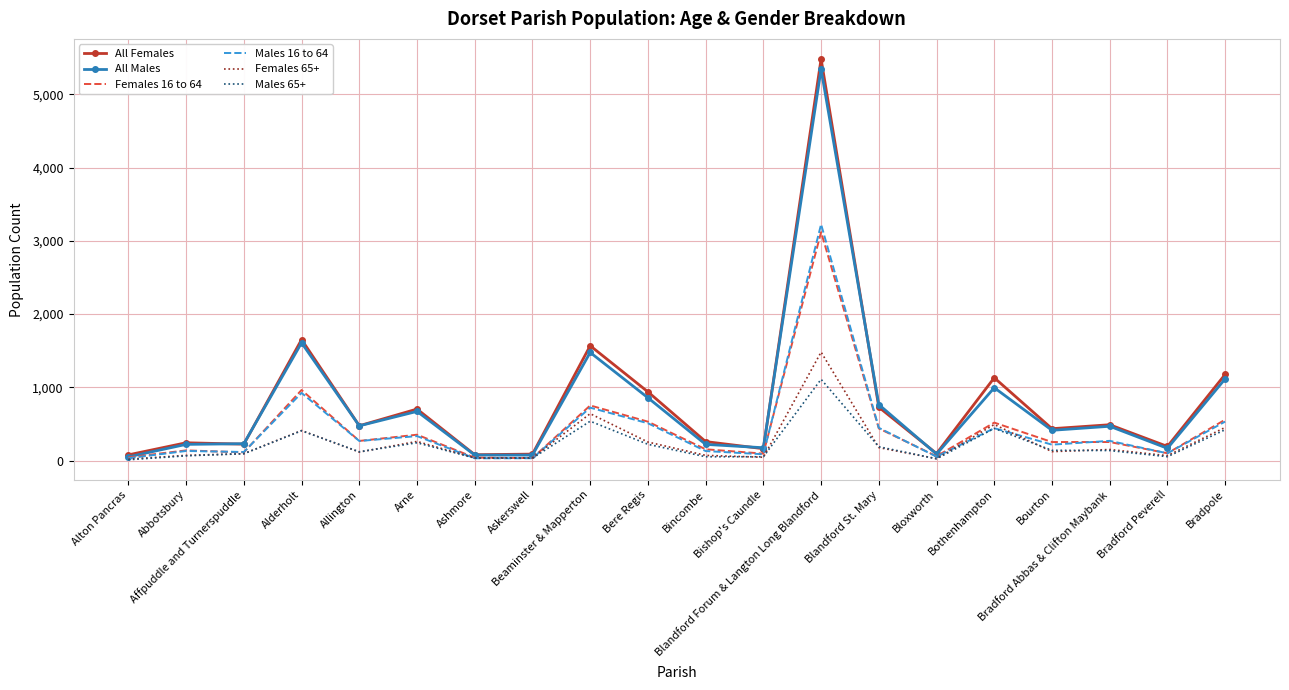

What is the greatest value displayed?

5482